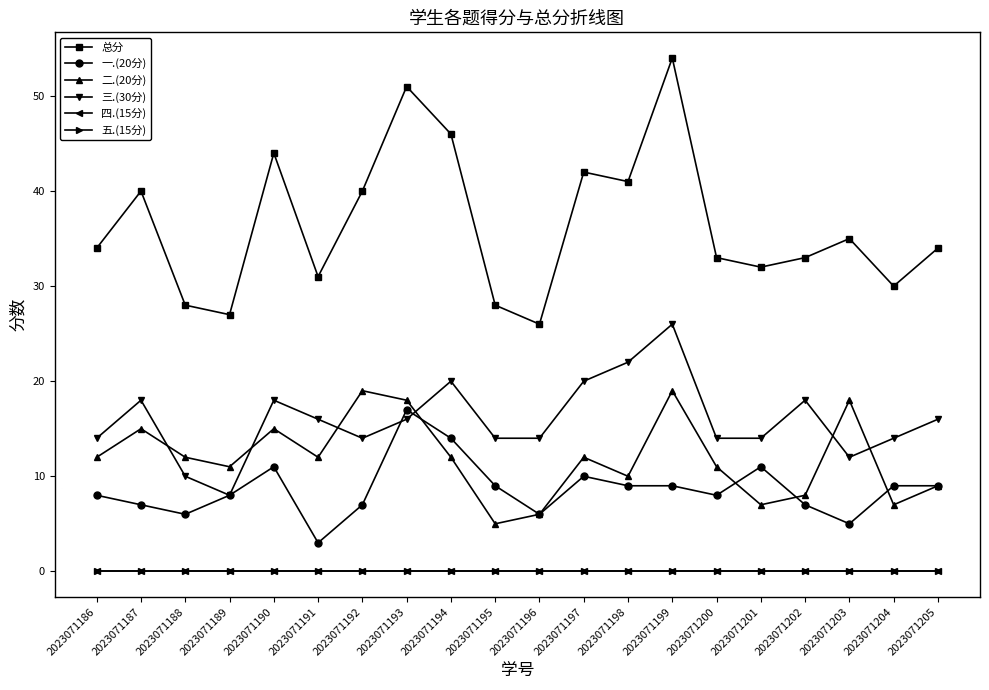

Does the chart have visible grid lines?

No